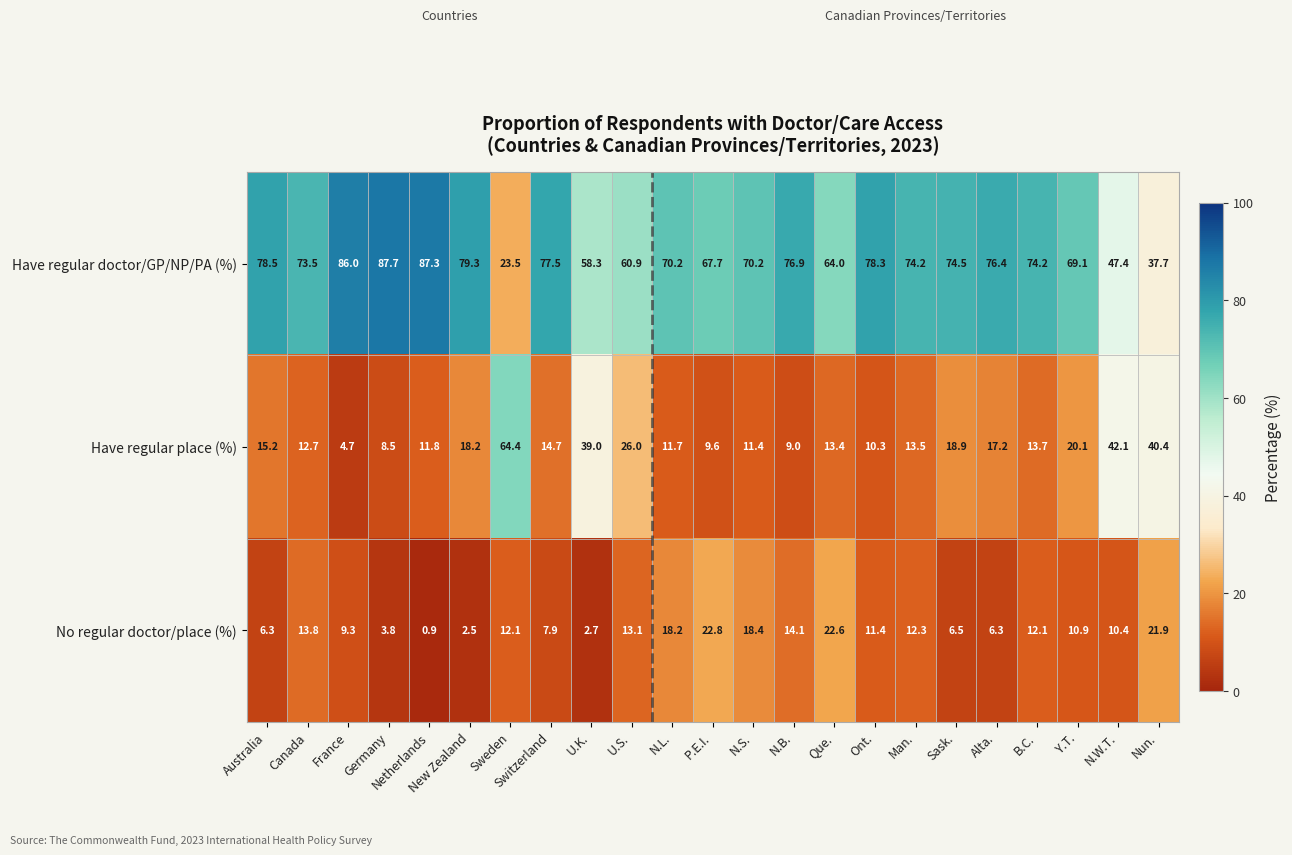

Count the number of categories in the chart.

23